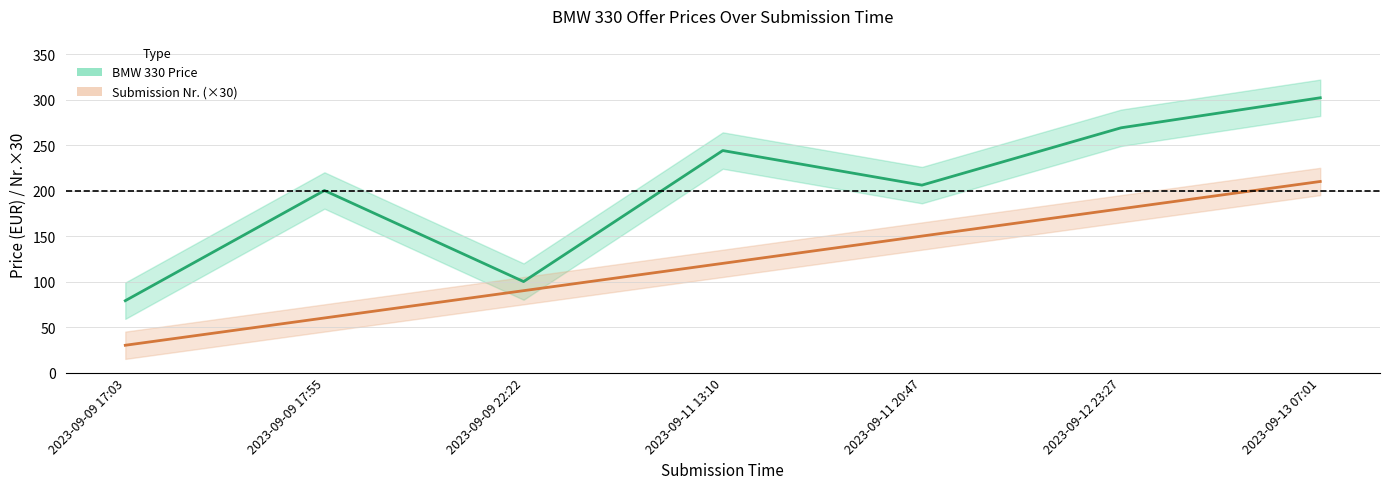

Is the value of Submission Nr. (×30) at 2023-09-09 17:55 greater than the value of BMW 330 Price at 2023-09-09 22:22?

No